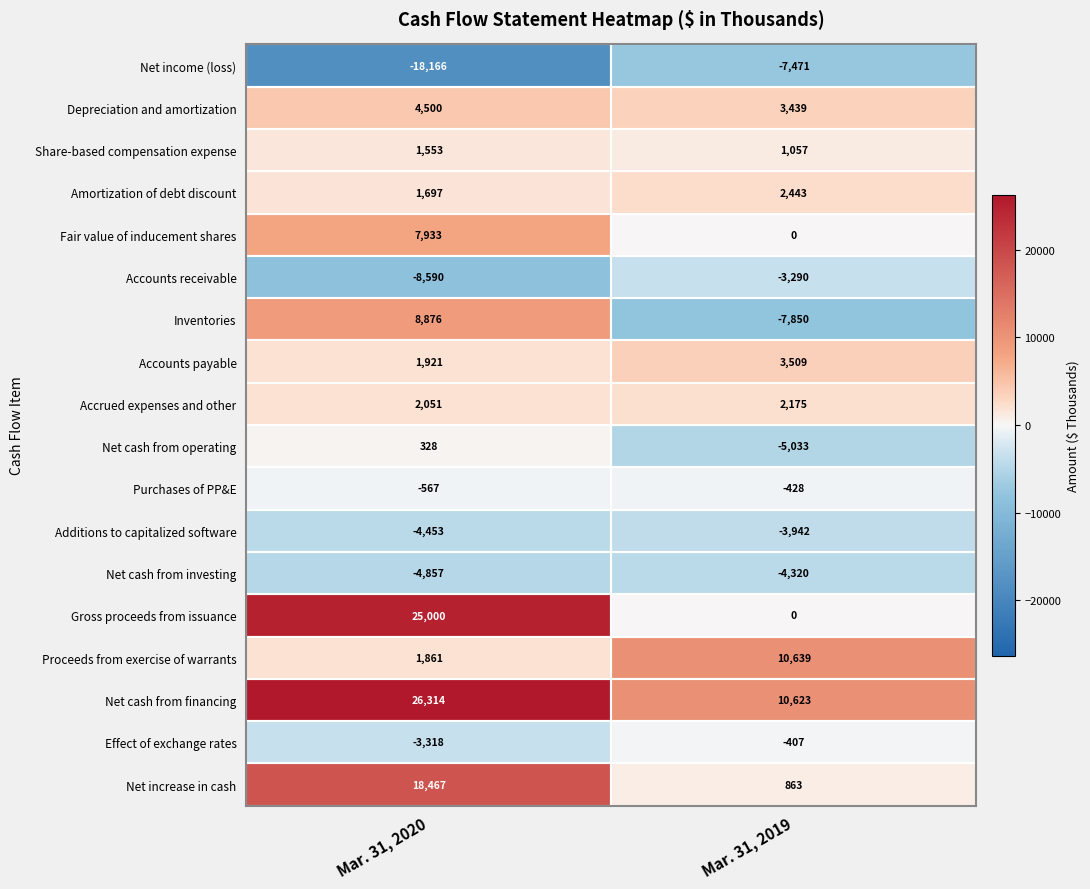

The value of Net cash from investing at Mar. 31, 2020 is -8210. True or false?

False